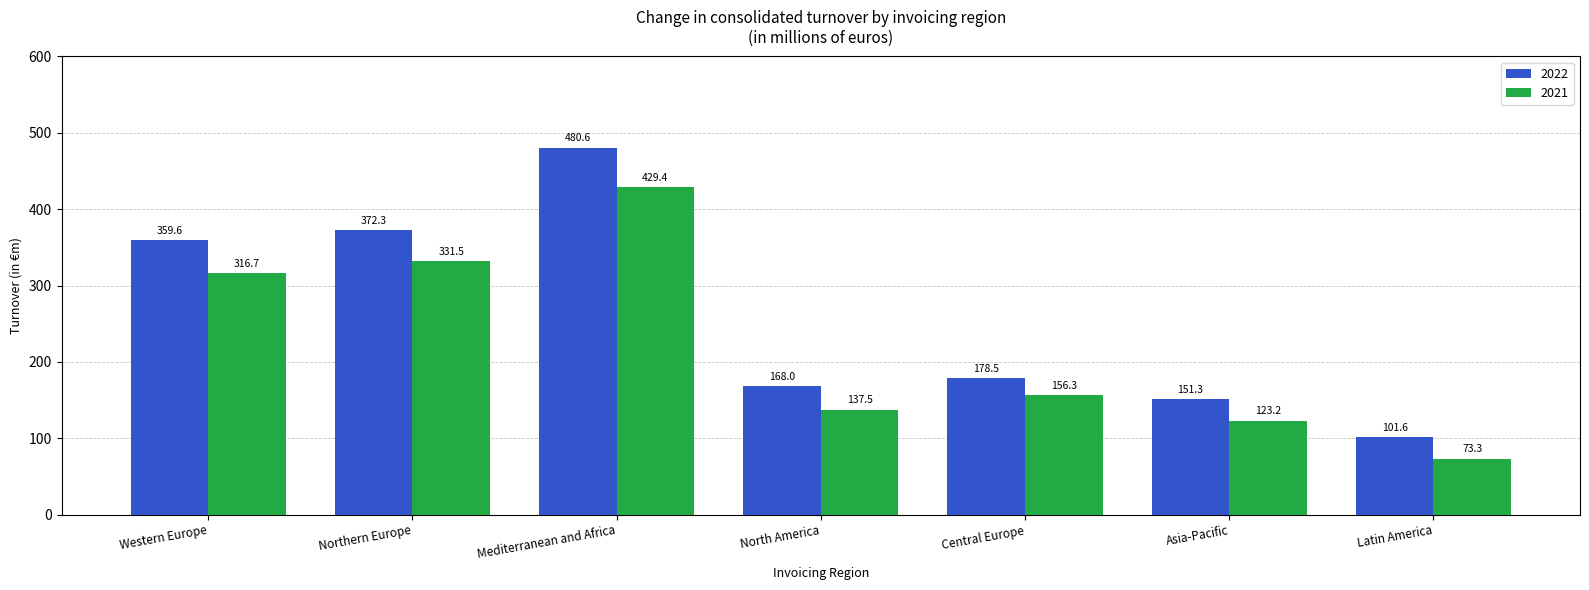

How many bars are there in each group?

2